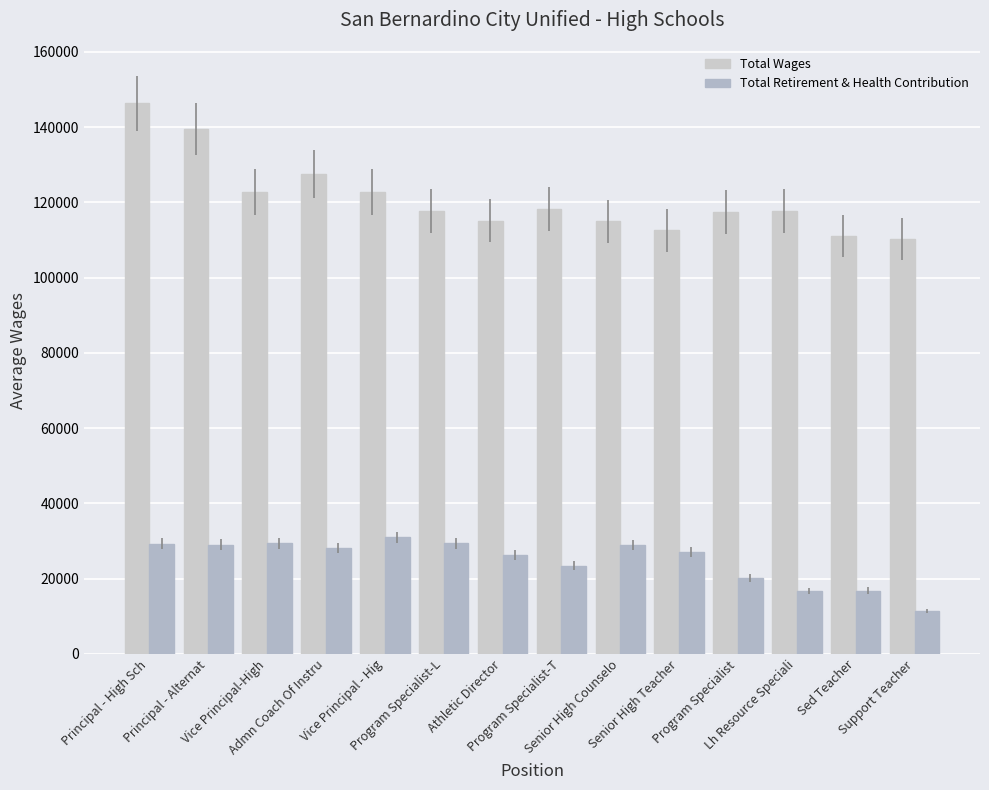

What is the highest value of the Total Retirement & Health Contribution series?

30943.0